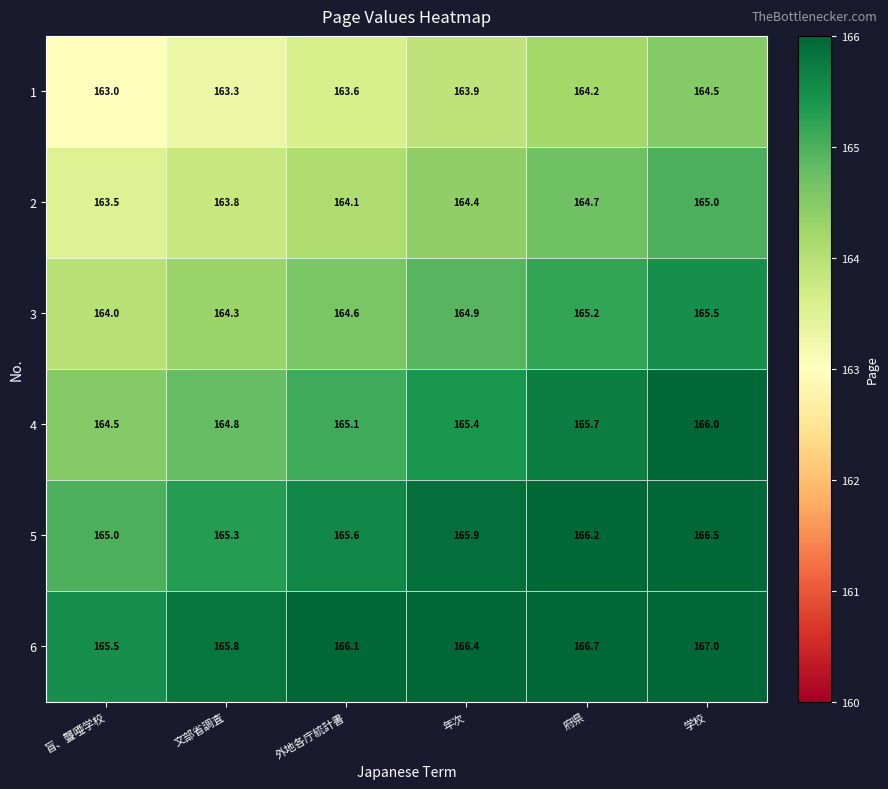

Rank the series by their average value, from lowest to highest.

1, 2, 3, 4, 5, 6